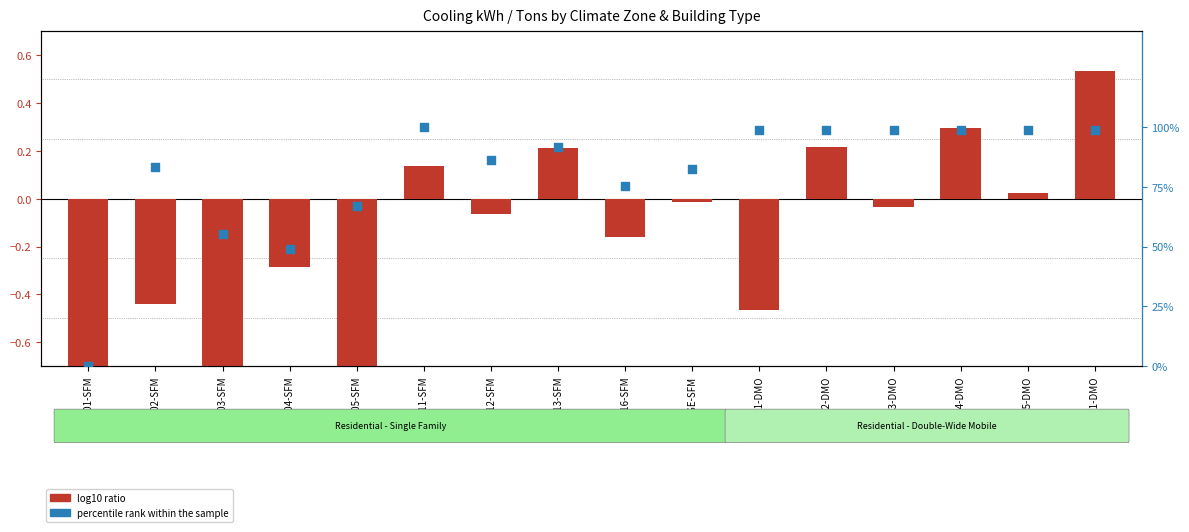

At how many categories does at least one series exceed 62?

13